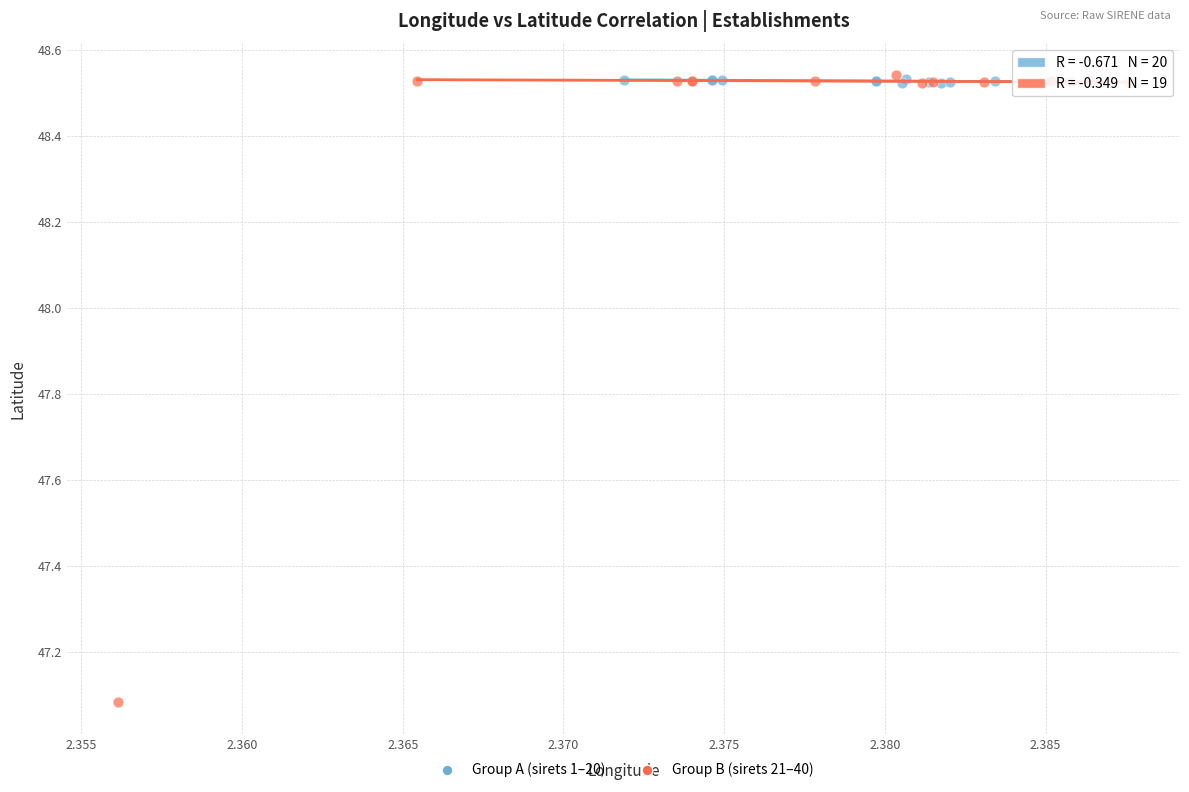

Which series has the largest Y range (max minus min)?

Group B (sirets 21–40)